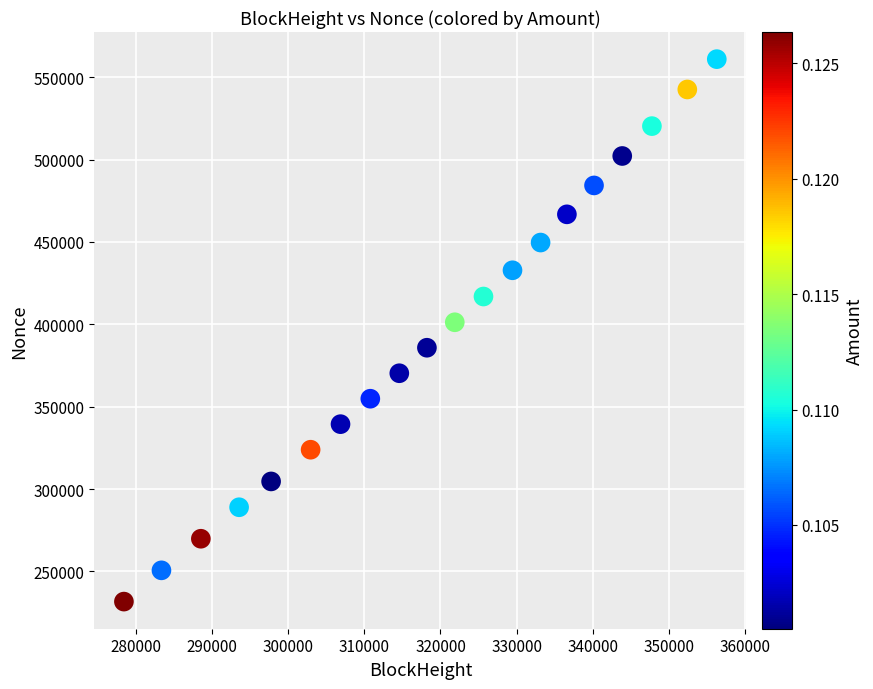

What is the range of Y values (max minus min)?

329251